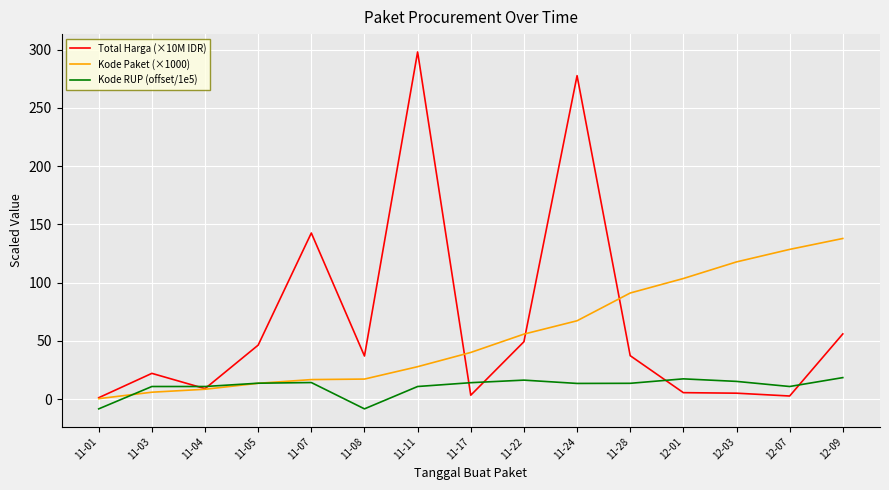

What is the difference between the highest and lowest values at 11-08?

45.3